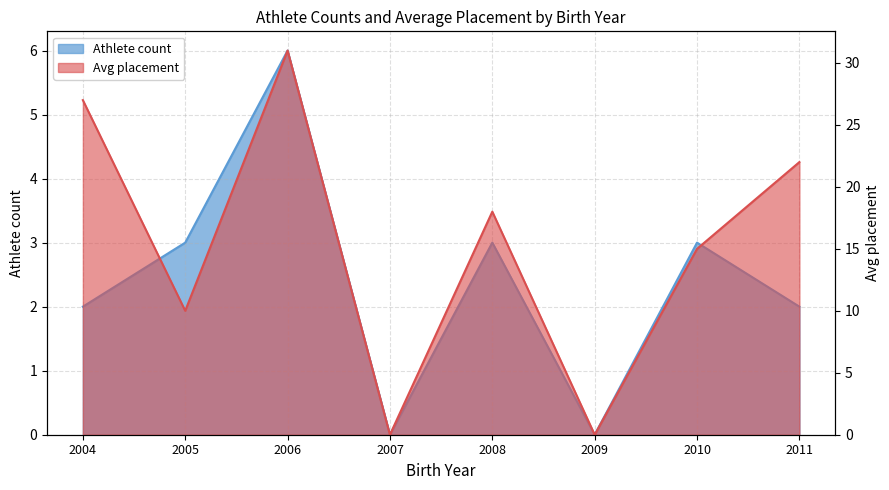

Which label corresponds to the smallest value in the chart?

2007